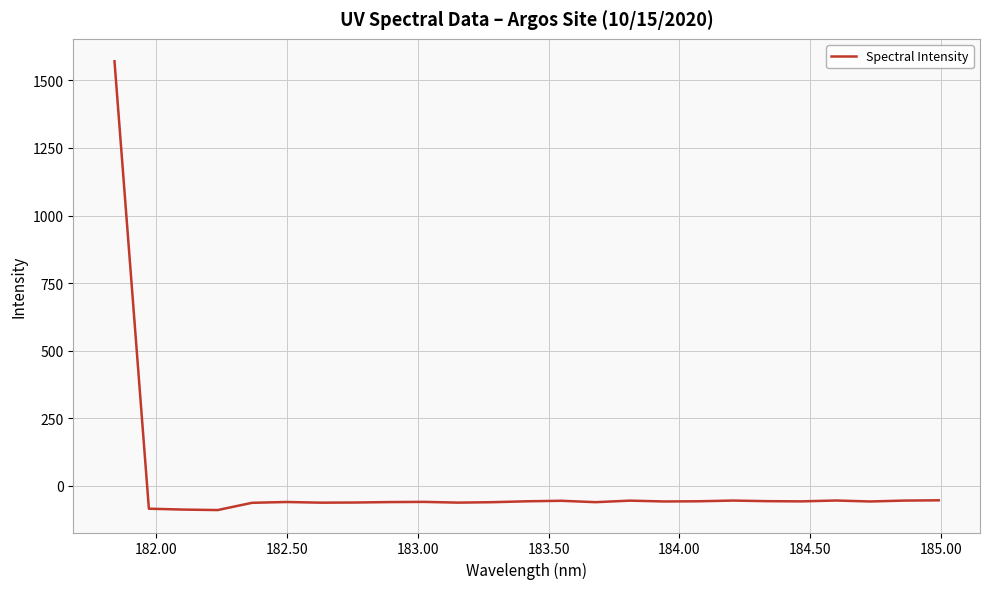

How many lines are shown in the chart?

1